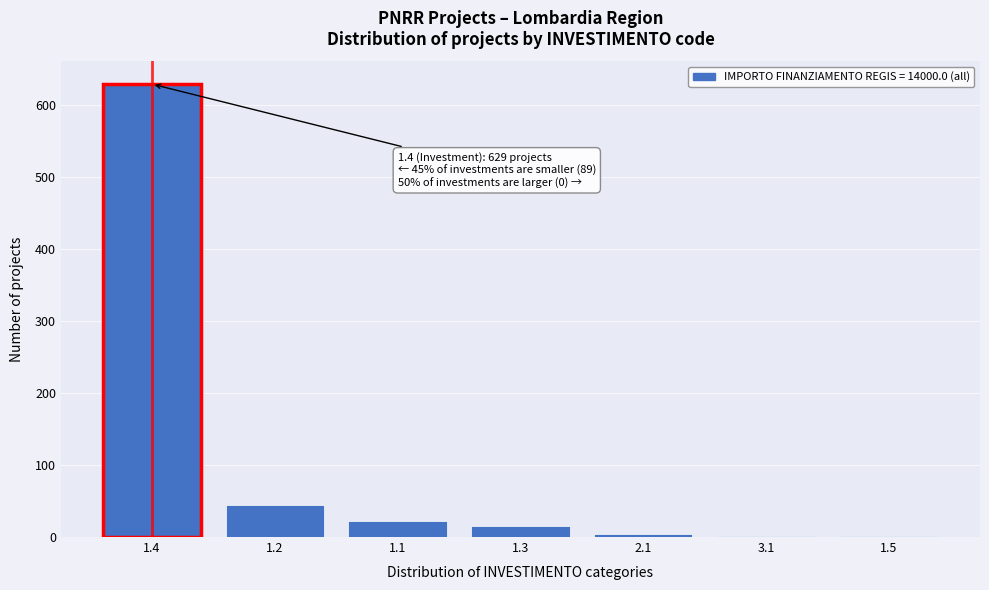

What is the greatest value displayed?

629